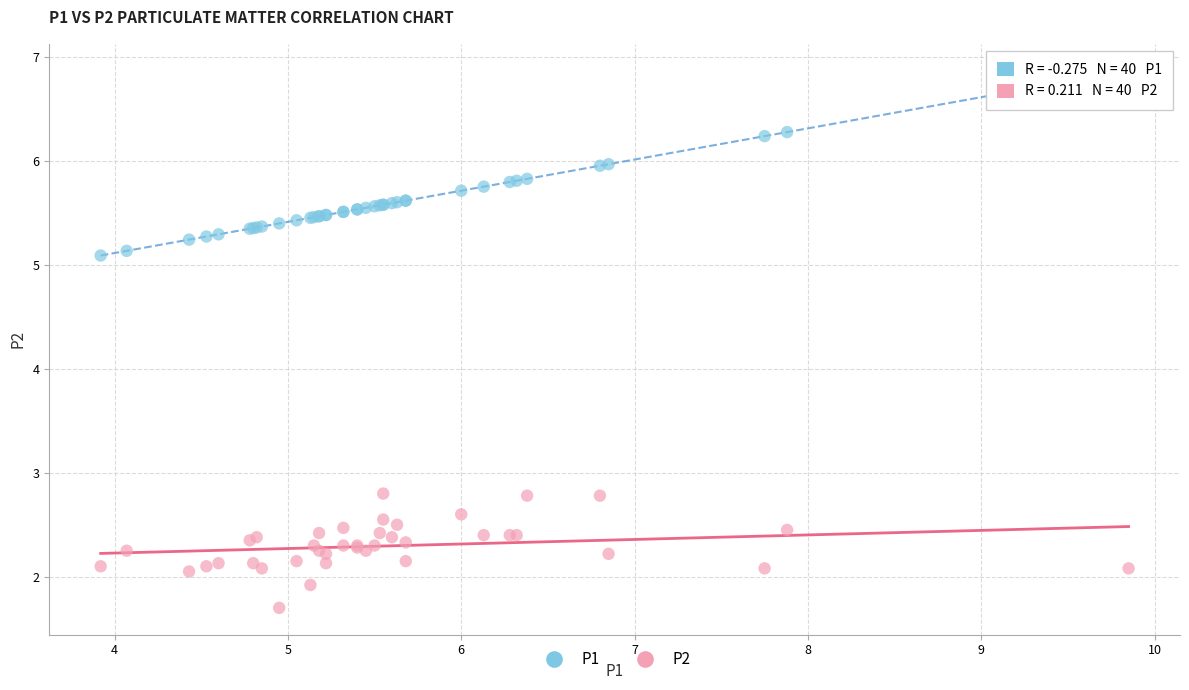

Which series contains the lowest Y value?

P2